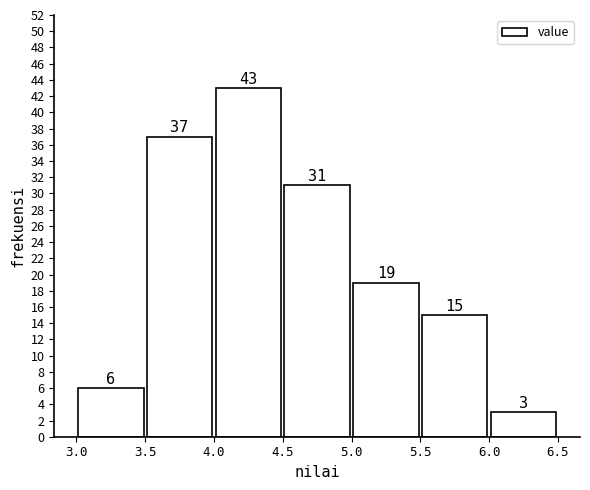

Reading left to right, transcribe this chart: for each bar, give the range it covers on the x-axis and its height.

3.0 to 3.5: 6
3.5 to 4.0: 37
4.0 to 4.5: 43
4.5 to 5.0: 31
5.0 to 5.5: 19
5.5 to 6.0: 15
6.0 to 6.5: 3